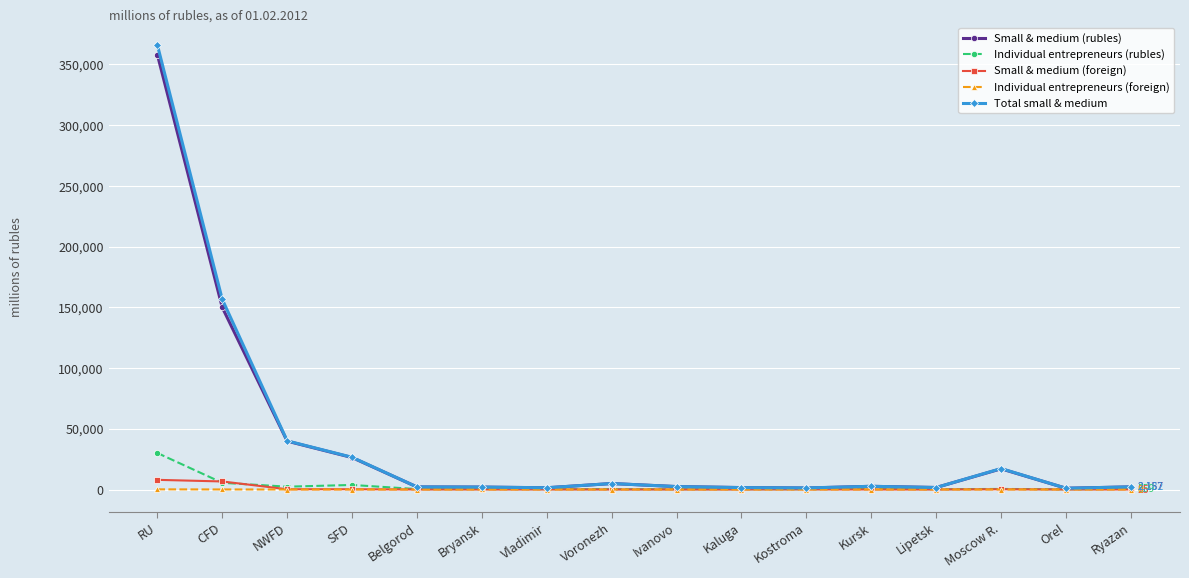

At which category is the sum across all series the highest?

RU